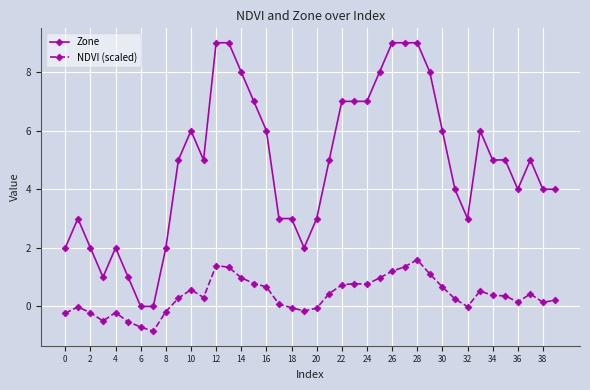

Which series has the largest total across all categories?

Zone